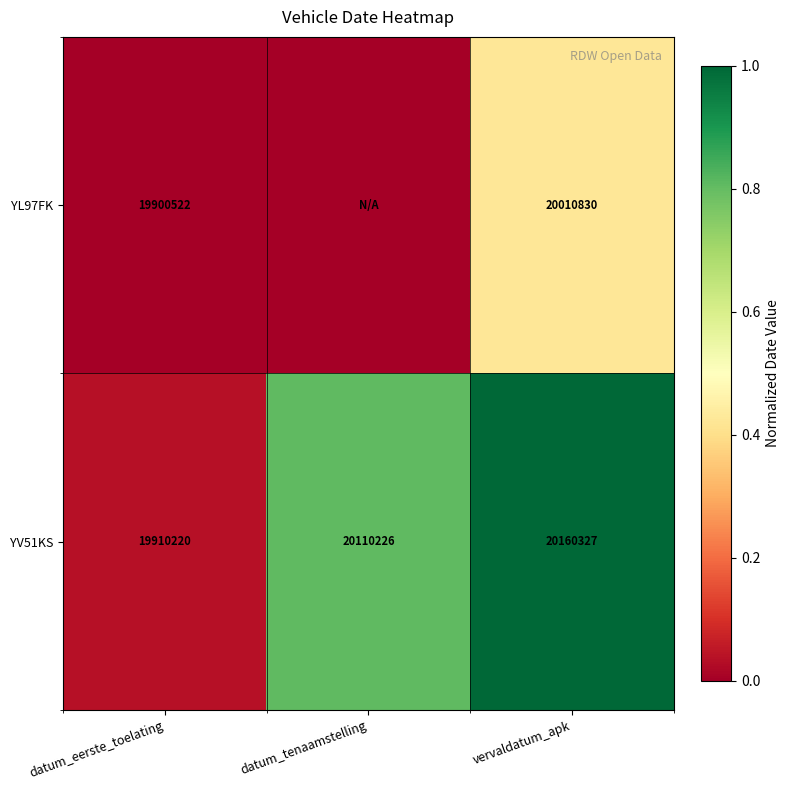

At which category is the sum across all series the highest?

vervaldatum_apk